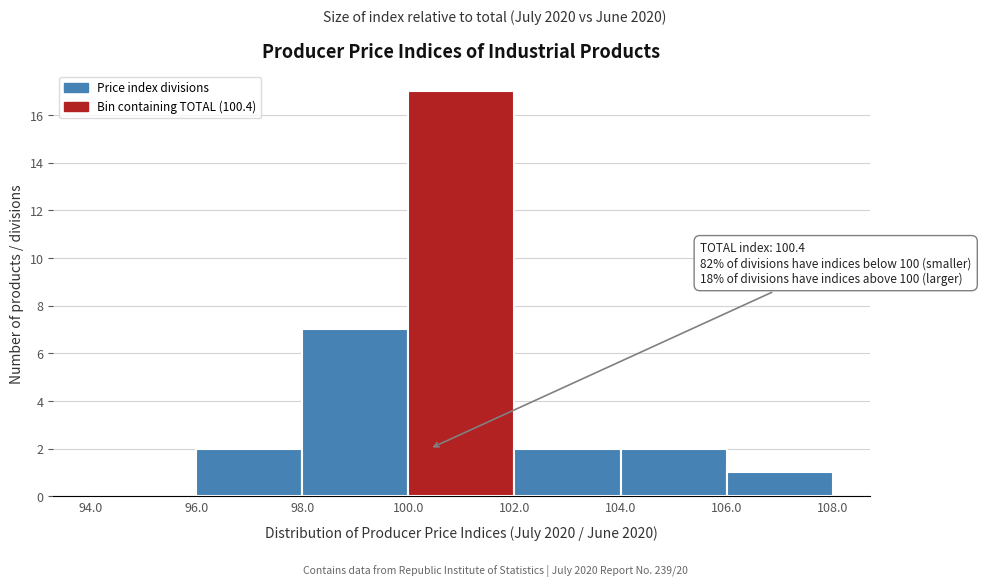

Over which range of the x-axis is the bar tallest?

100.0 to 102.0